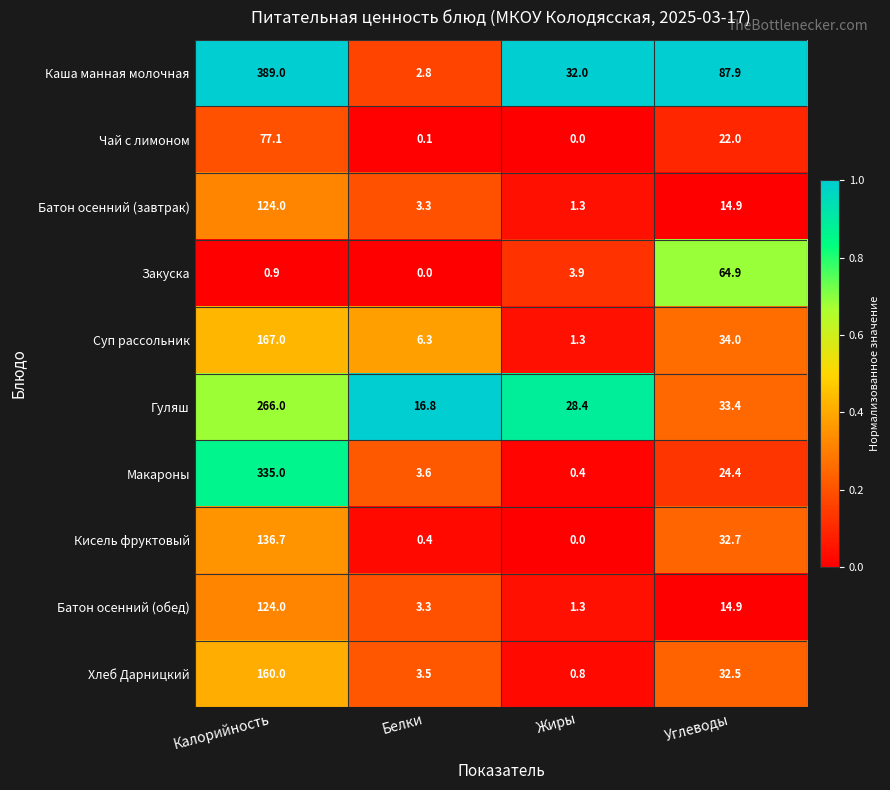

What is the total value across all series at Углеводы?

361.6